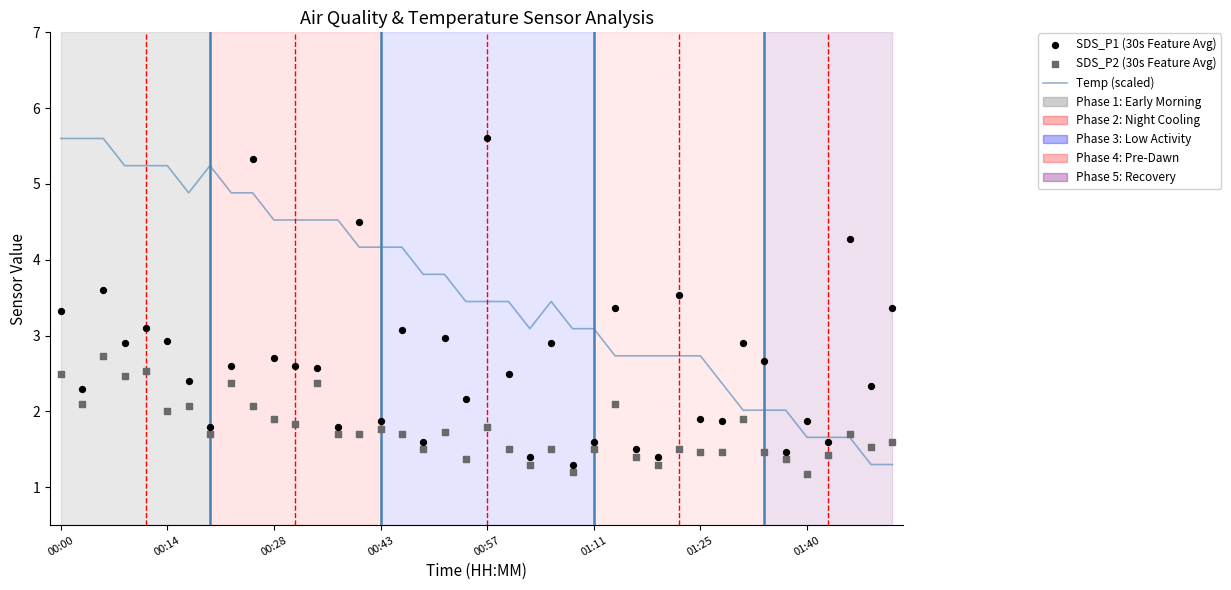

Which series has the largest total across all categories?

Temp (scaled)